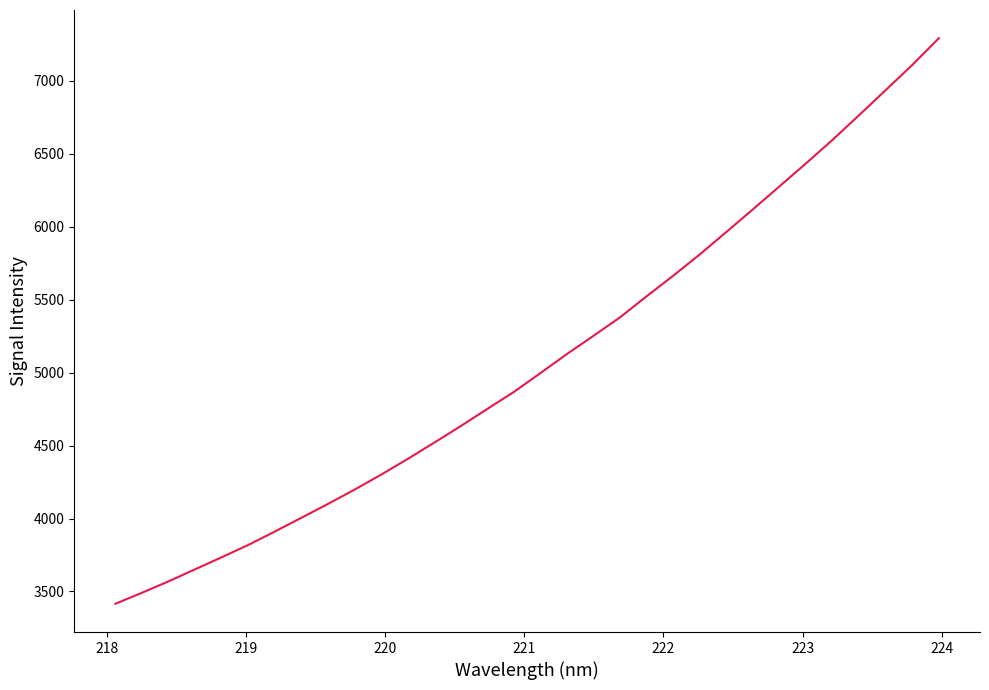

What is the greatest value displayed?

7292.8